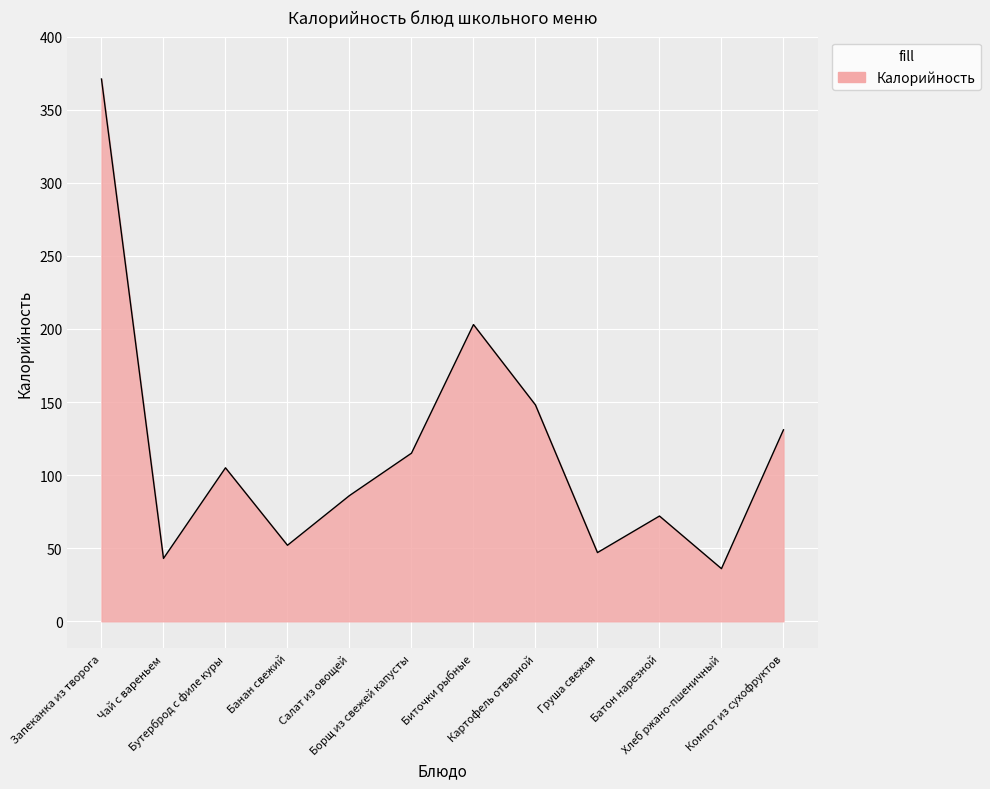

Rank the categories by value from highest to lowest.

Запеканка из творога, Биточки рыбные, Картофель отварной, Компот из сухофруктов, Борщ из свежей капусты, Бутерброд с филе куры, Салат из овощей, Батон нарезной, Банан свежий, Груша свежая, Чай с вареньем, Хлеб ржано-пшеничный